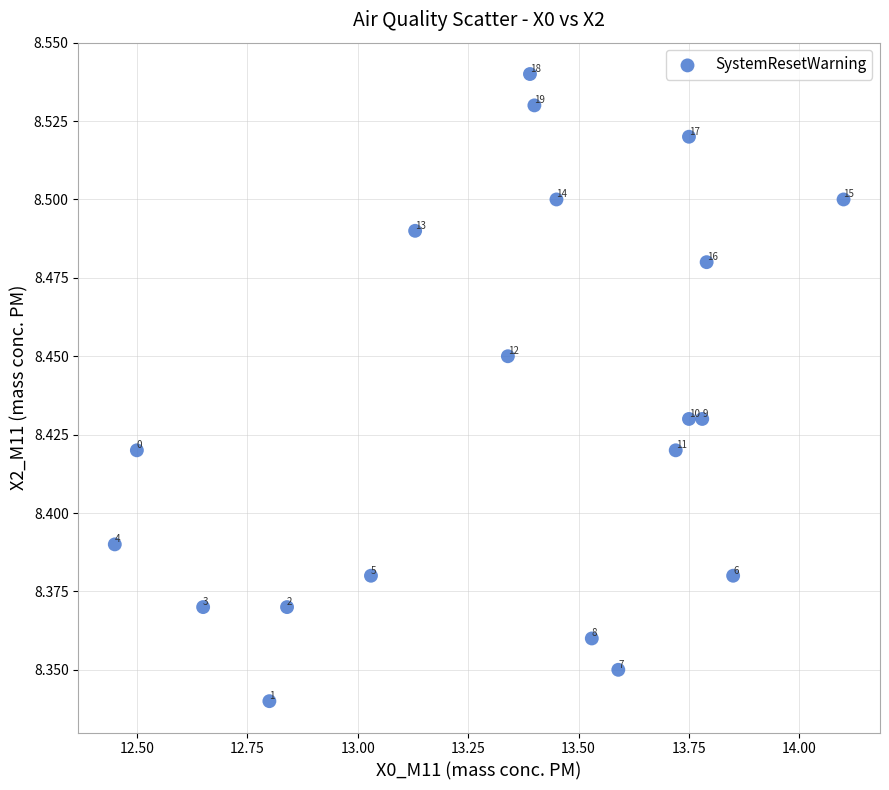

What is the range of X values (max minus min)?

1.7